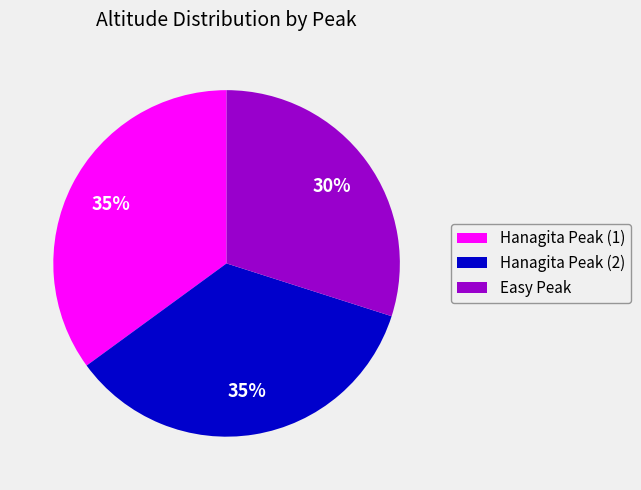

Is the sum of Easy Peak and Hanagita Peak (1) greater than half?

Yes